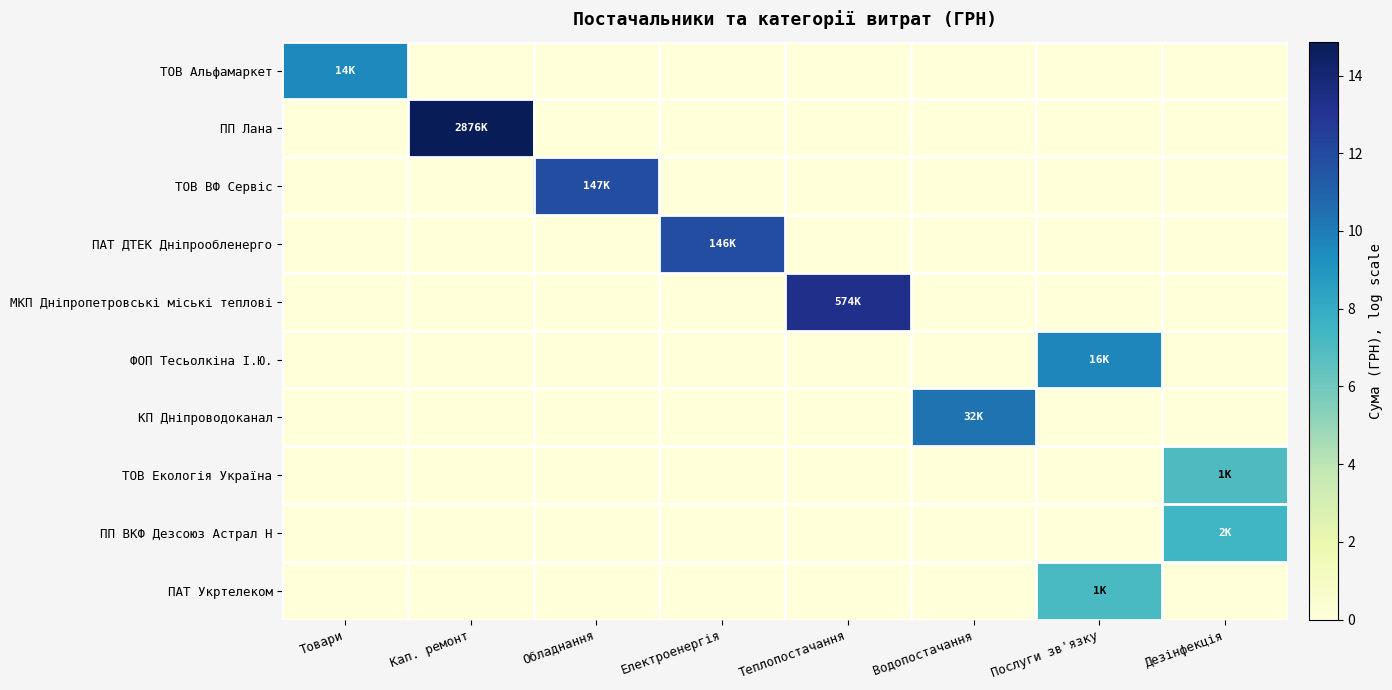

Reading right to left, what are all the values shown in this chart?

ТОВ Альфамаркет: Дезінфекція=0.0	Послуги зв'язку=0.0	Водопостачання=0.0	Теплопостачання=0.0	Електроенергія=0.0	Обладнання=0.0	Кап. ремонт=0.0	Товари=9.5
ПП Лана: Дезінфекція=0.0	Послуги зв'язку=0.0	Водопостачання=0.0	Теплопостачання=0.0	Електроенергія=0.0	Обладнання=0.0	Кап. ремонт=14.9	Товари=0.0
ТОВ ВФ Сервіс: Дезінфекція=0.0	Послуги зв'язку=0.0	Водопостачання=0.0	Теплопостачання=0.0	Електроенергія=0.0	Обладнання=11.9	Кап. ремонт=0.0	Товари=0.0
ПАТ ДТЕК Дніпрообленерго: Дезінфекція=0.0	Послуги зв'язку=0.0	Водопостачання=0.0	Теплопостачання=0.0	Електроенергія=11.9	Обладнання=0.0	Кап. ремонт=0.0	Товари=0.0
МКП Дніпропетровські міські теплові: Дезінфекція=0.0	Послуги зв'язку=0.0	Водопостачання=0.0	Теплопостачання=13.3	Електроенергія=0.0	Обладнання=0.0	Кап. ремонт=0.0	Товари=0.0
ФОП Тесьолкіна І.Ю.: Дезінфекція=0.0	Послуги зв'язку=9.7	Водопостачання=0.0	Теплопостачання=0.0	Електроенергія=0.0	Обладнання=0.0	Кап. ремонт=0.0	Товари=0.0
КП Дніпроводоканал: Дезінфекція=0.0	Послуги зв'язку=0.0	Водопостачання=10.4	Теплопостачання=0.0	Електроенергія=0.0	Обладнання=0.0	Кап. ремонт=0.0	Товари=0.0
ТОВ Екологія Україна: Дезінфекція=7.0	Послуги зв'язку=0.0	Водопостачання=0.0	Теплопостачання=0.0	Електроенергія=0.0	Обладнання=0.0	Кап. ремонт=0.0	Товари=0.0
ПП ВКФ Дезсоюз Астрал Н: Дезінфекція=7.5	Послуги зв'язку=0.0	Водопостачання=0.0	Теплопостачання=0.0	Електроенергія=0.0	Обладнання=0.0	Кап. ремонт=0.0	Товари=0.0
ПАТ Укртелеком: Дезінфекція=0.0	Послуги зв'язку=7.2	Водопостачання=0.0	Теплопостачання=0.0	Електроенергія=0.0	Обладнання=0.0	Кап. ремонт=0.0	Товари=0.0